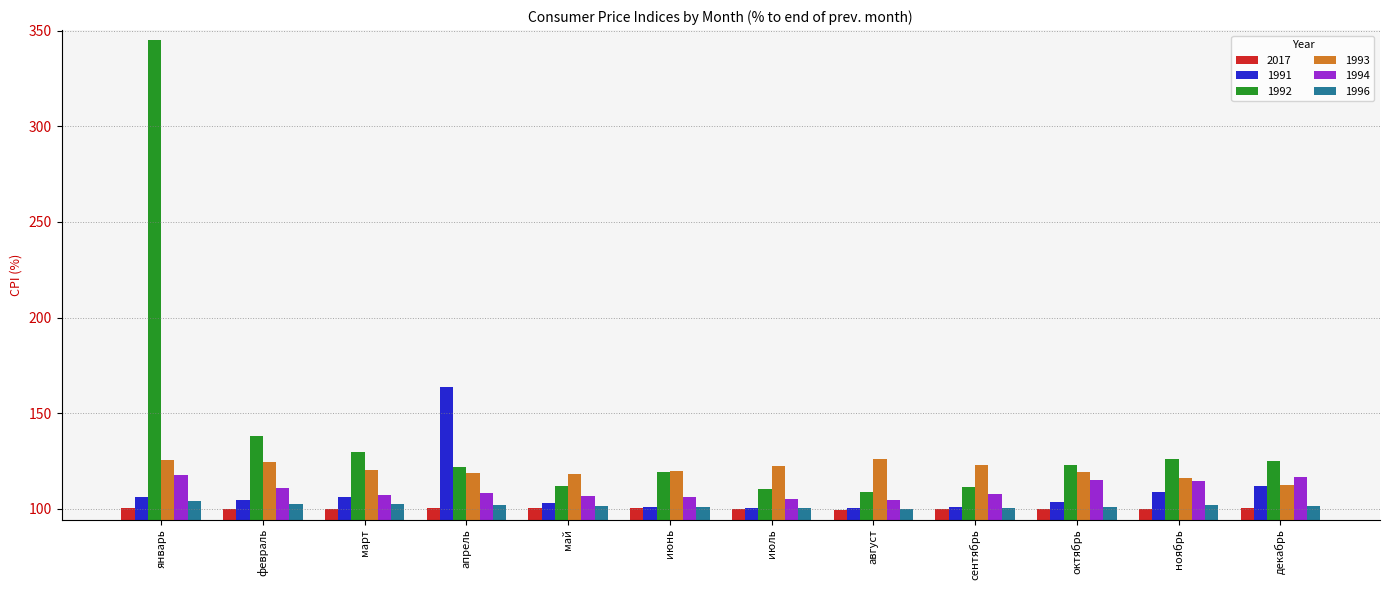

What position from the left is январь?

1